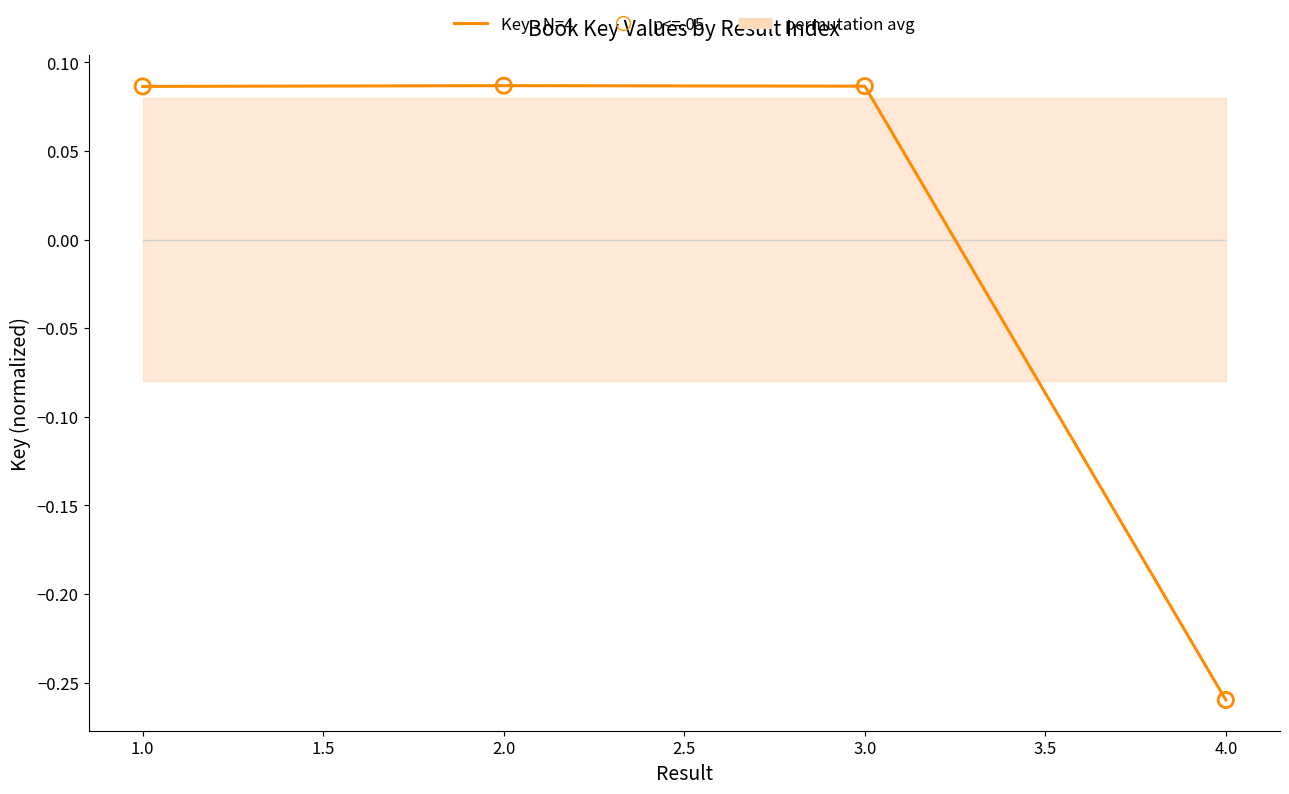

Which series has the widest spread of Y values?

Key - N=4